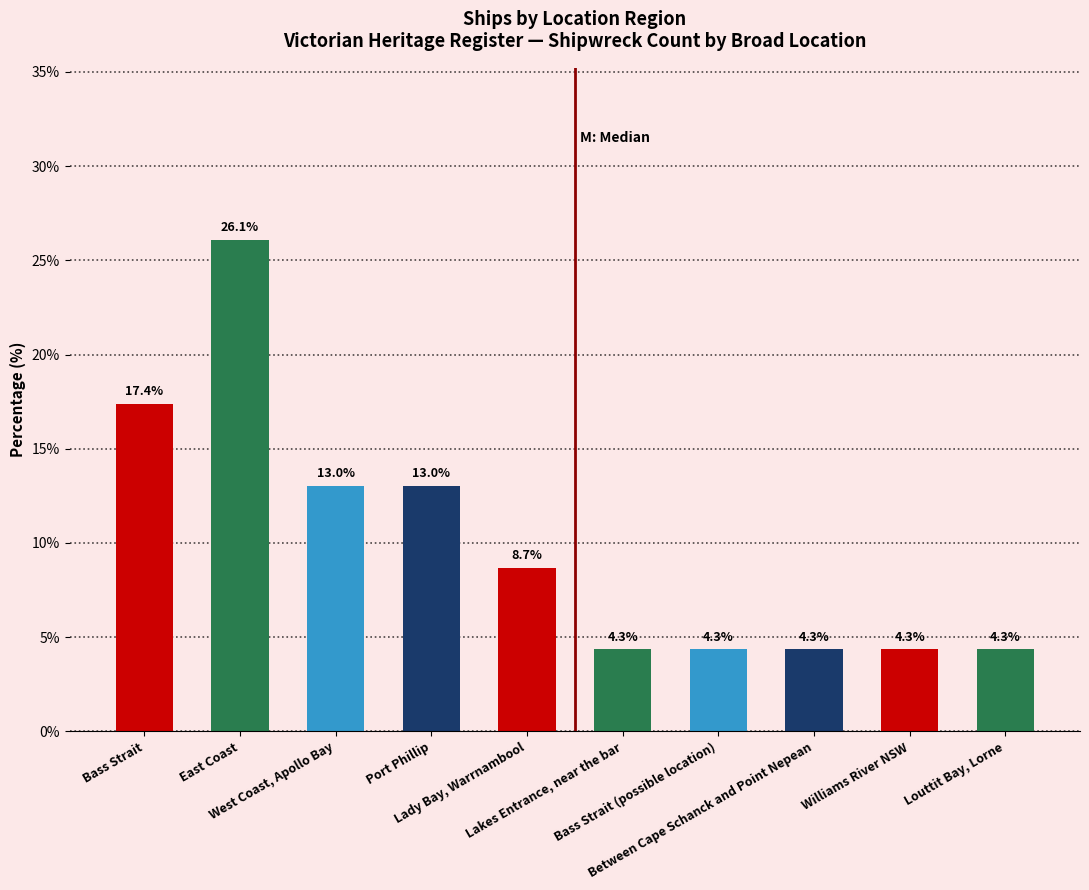

How many values are below 8?

5